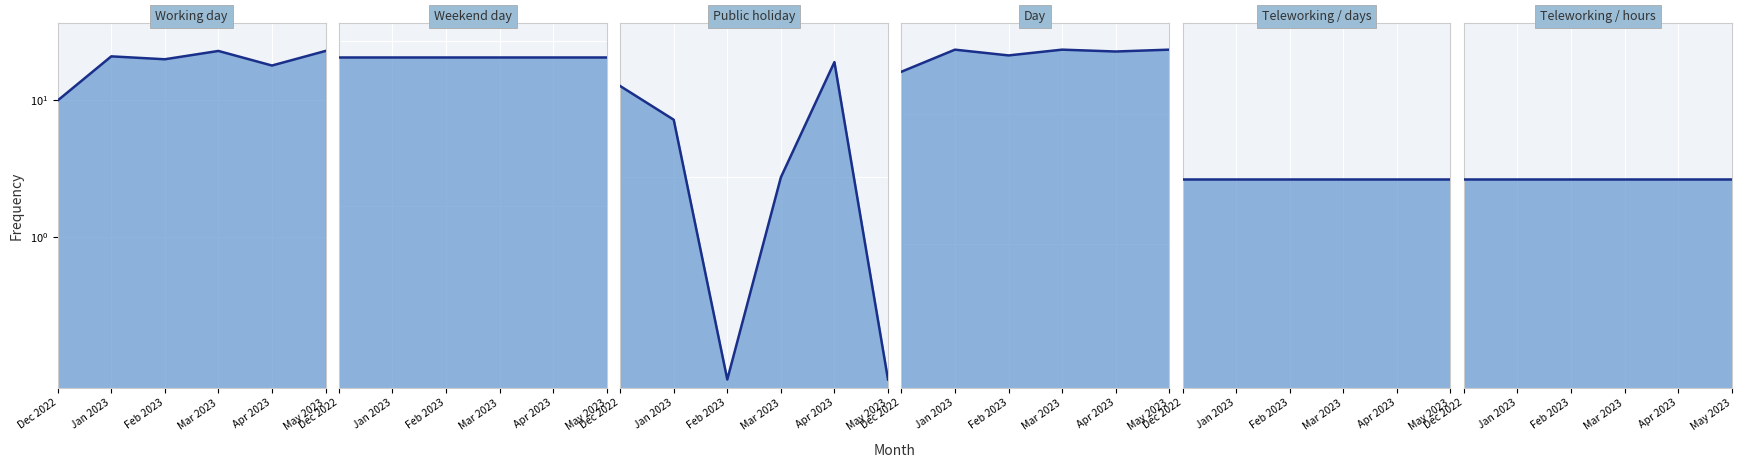

Count the number of data series in this chart.

6